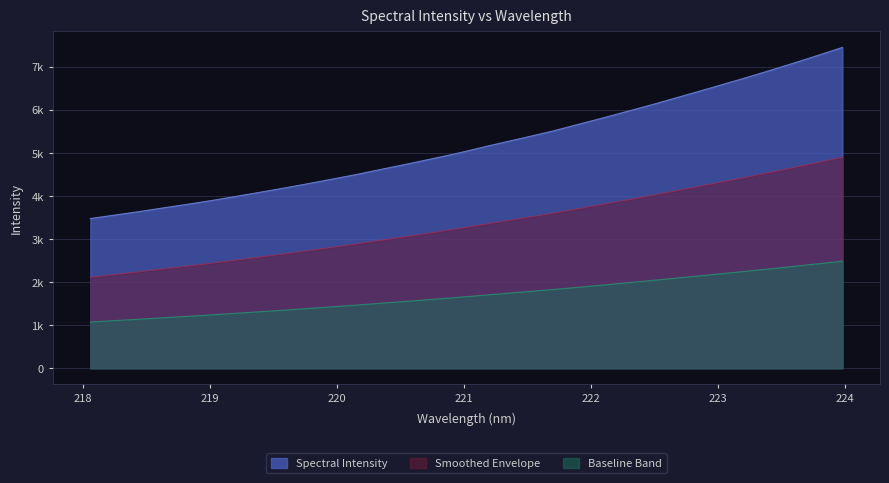

Reading right to left, list all the values displayed in this chart.

223.9802=7444.9	223.7895=7261.6	223.5987=7082.8	223.408=6908.4	223.2172=6738.9	223.0264=6575.0	222.8355=6412.5	222.6447=6252.3	222.4538=6093.7	222.263=5942.0	222.0721=5790.6	221.8812=5643.7	221.6902=5496.8	221.4993=5365.9	221.3083=5237.8	221.1174=5106.1	220.9264=4972.6	220.7354=4851.7	220.5444=4732.4	220.3533=4617.6	220.1623=4500.9	219.9712=4391.8	219.7801=4286.1	219.589=4183.1	219.3979=4084.8	219.2067=3987.7	219.0156=3892.7	218.8244=3804.3	218.6332=3720.4	218.442=3633.5	218.2508=3553.9	218.0596=3473.8